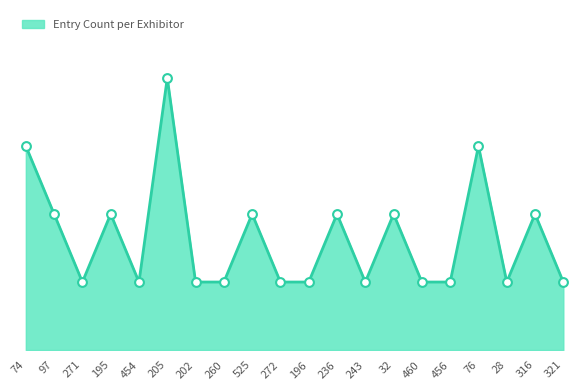

What is the change in value from 525 to 456?

-1